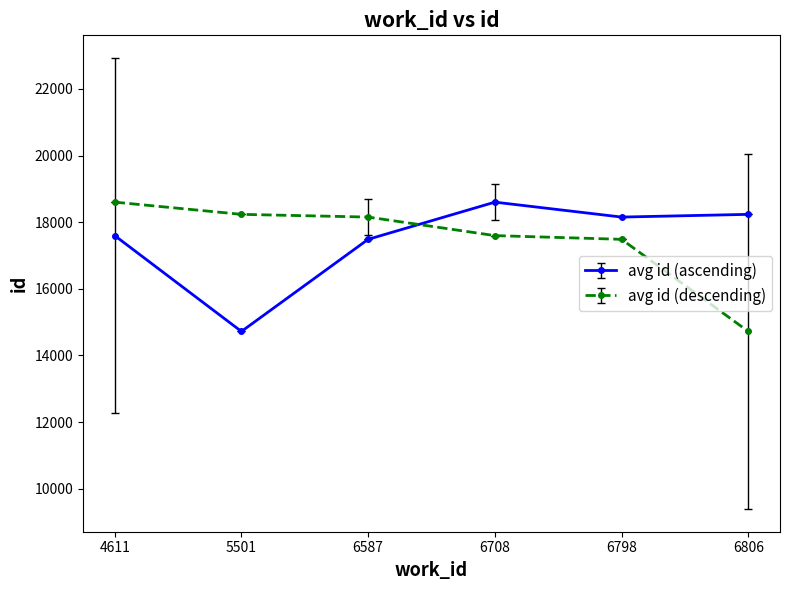

At 6708, list the series in order from smallest to largest.

avg id (descending), avg id (ascending)